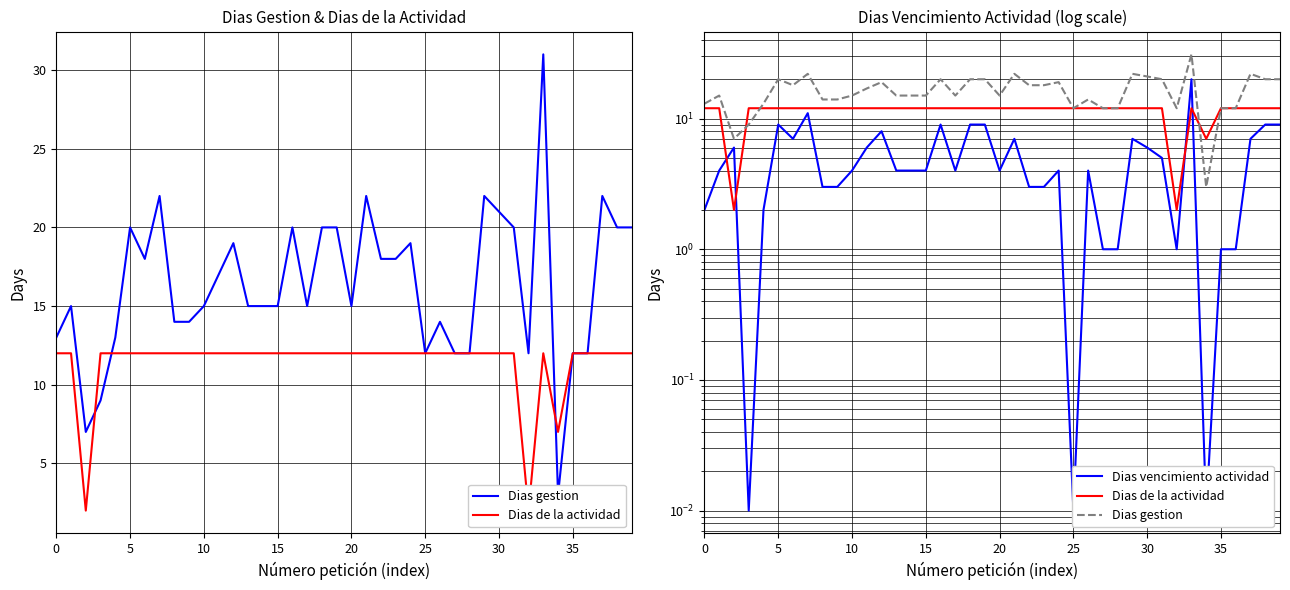

Is it true that Dias de la actividad equals 3.4 at 10?

False